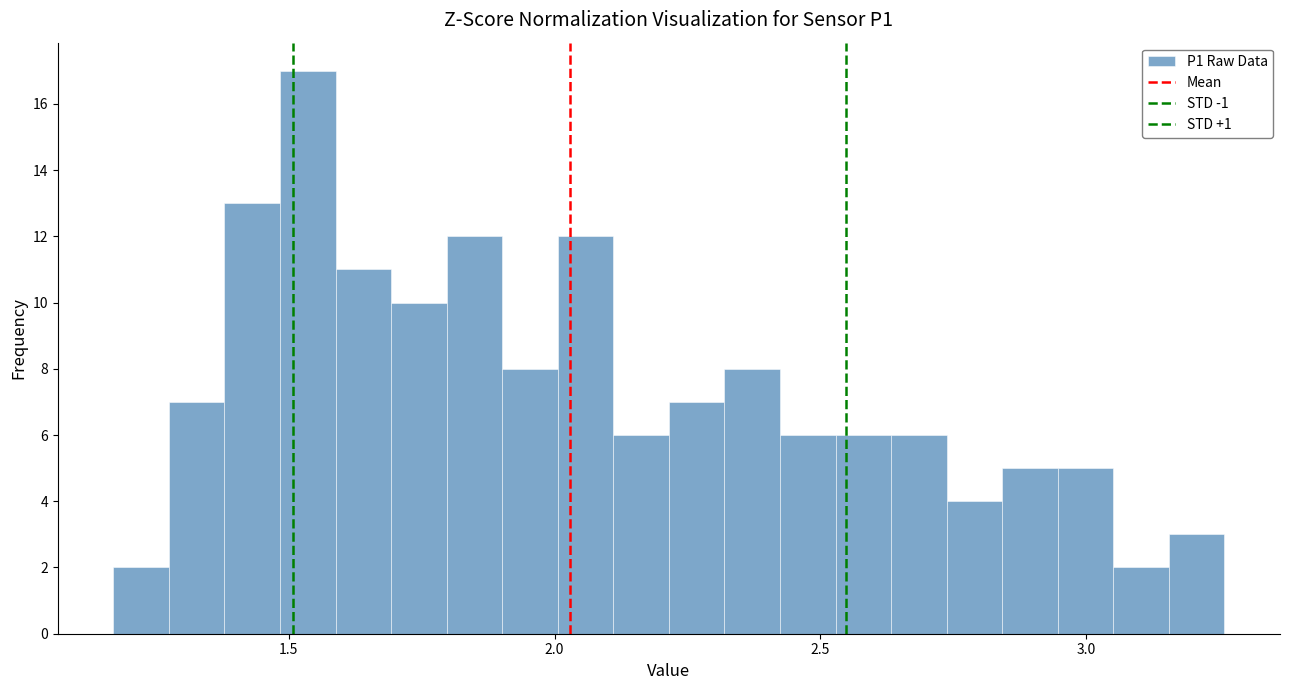

Read against the x-axis, roughly where is the centre of the tallest bar?

1.55